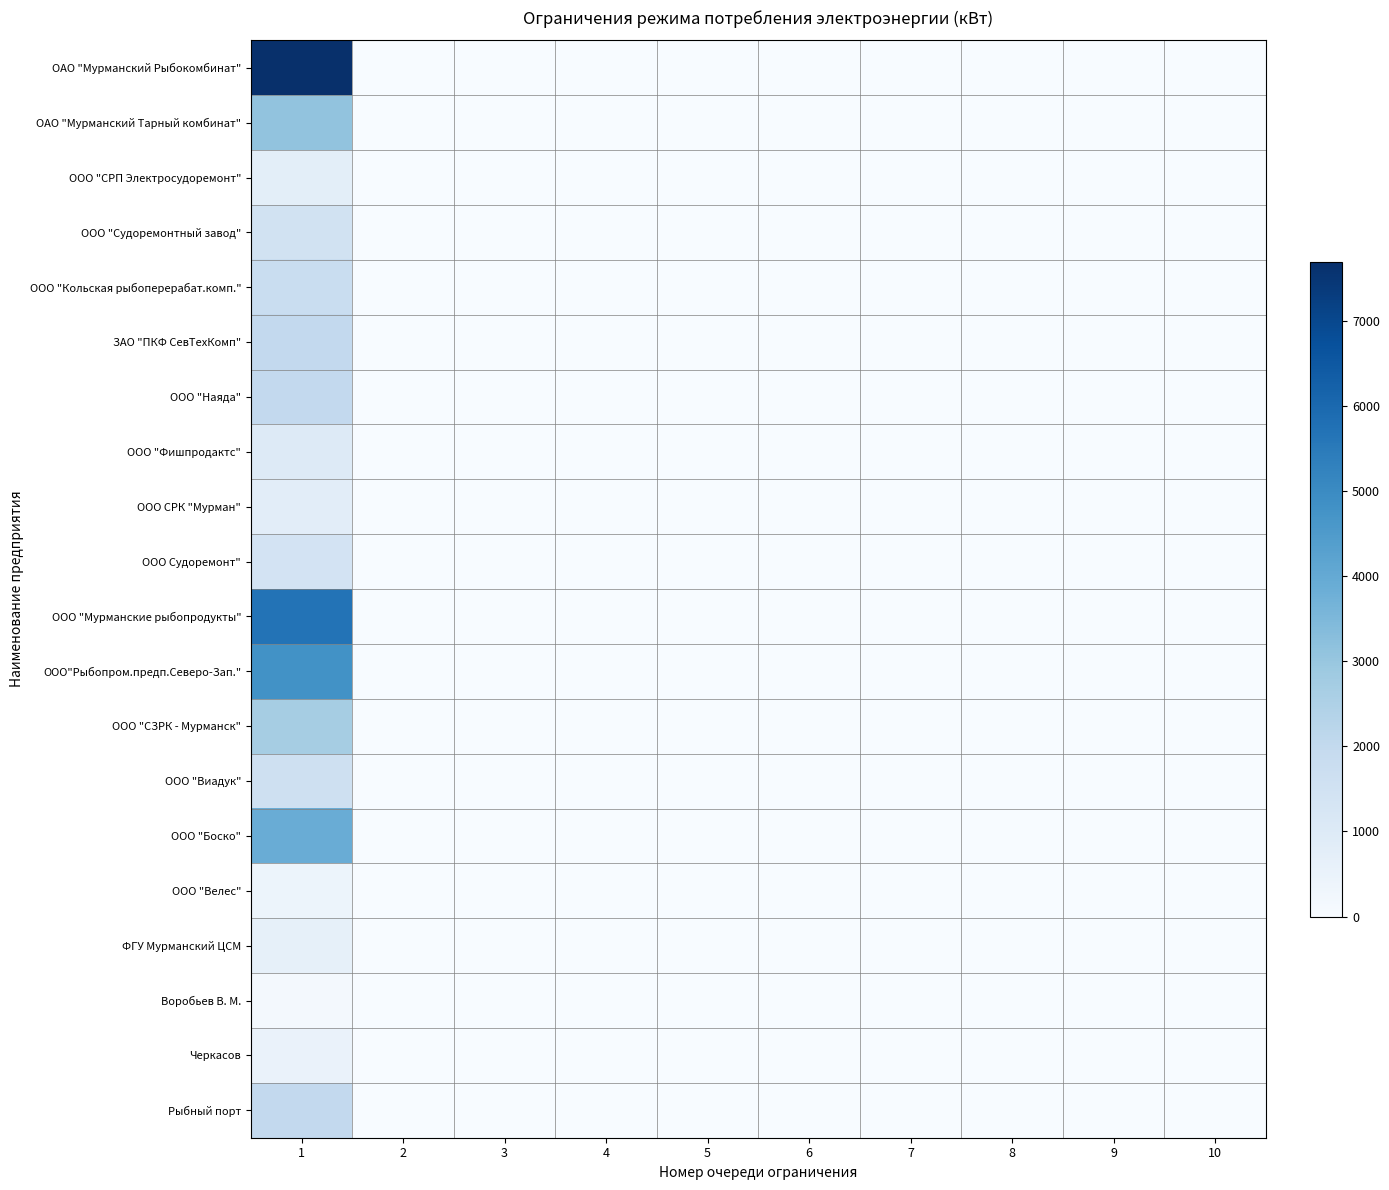

At which category does the chart reach its minimum across all series?

2